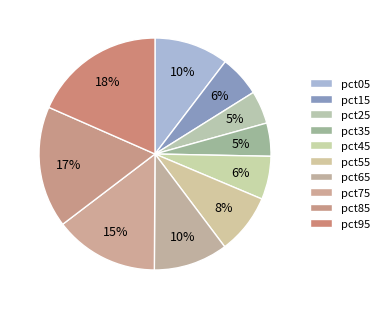

Do pct25 and pct65 together represent more than half of the pie?

No